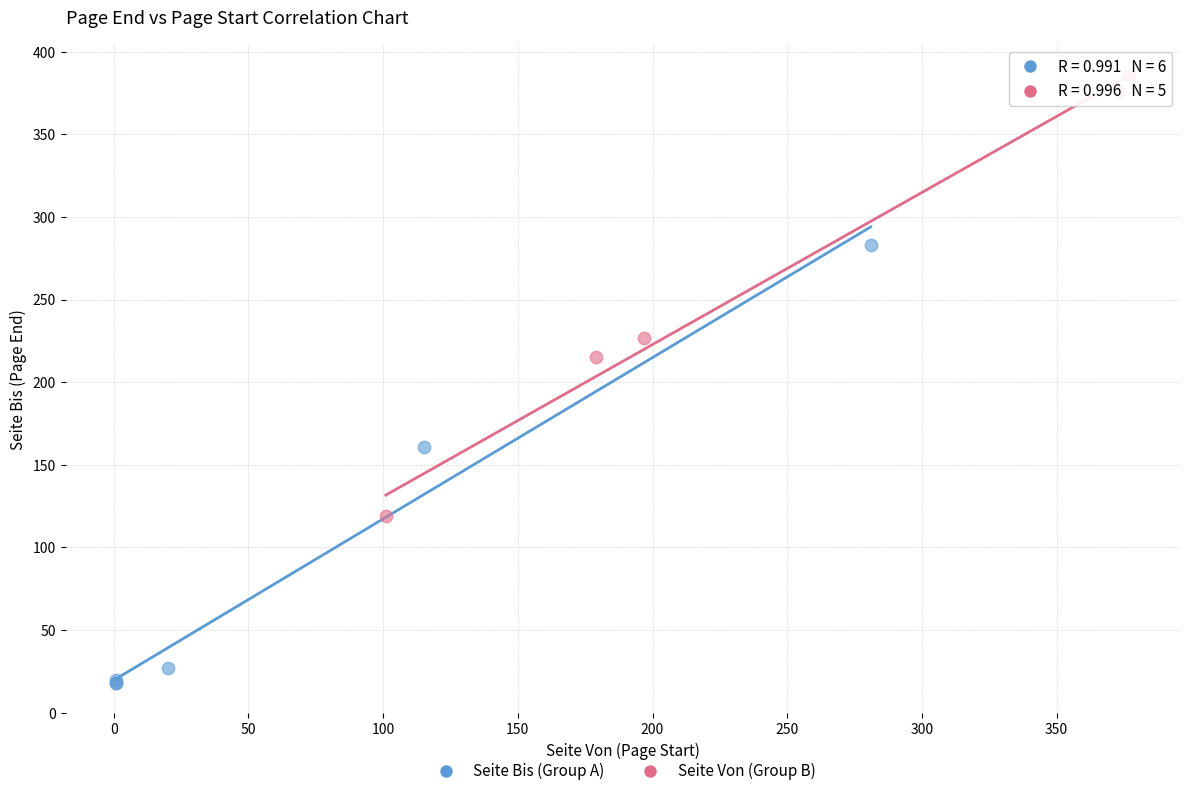

Which series contains the lowest Y value?

Seite Bis (Group A)